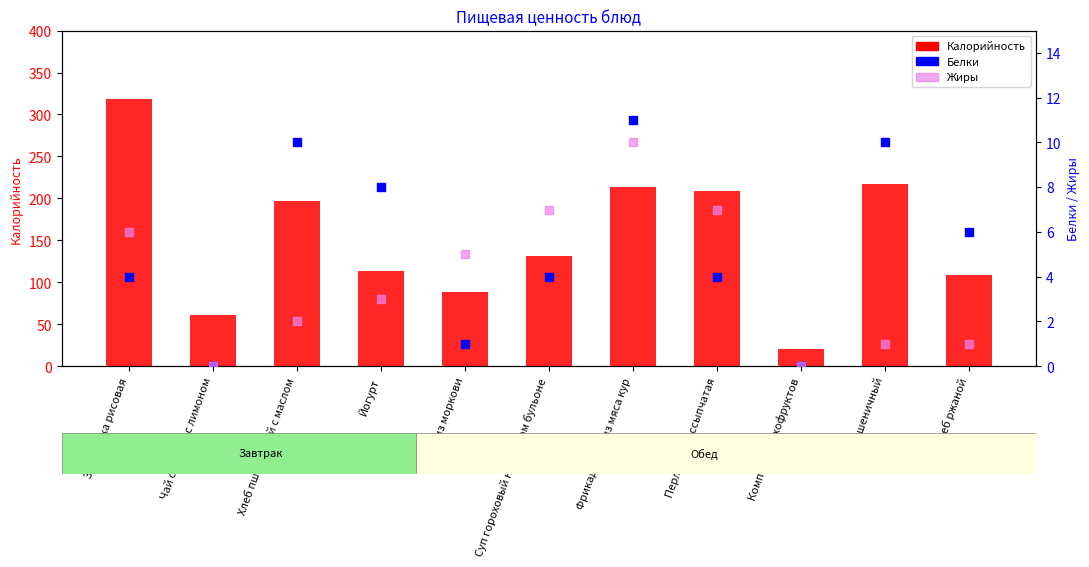

At which category is the sum across all series the highest?

Запеканка рисовая